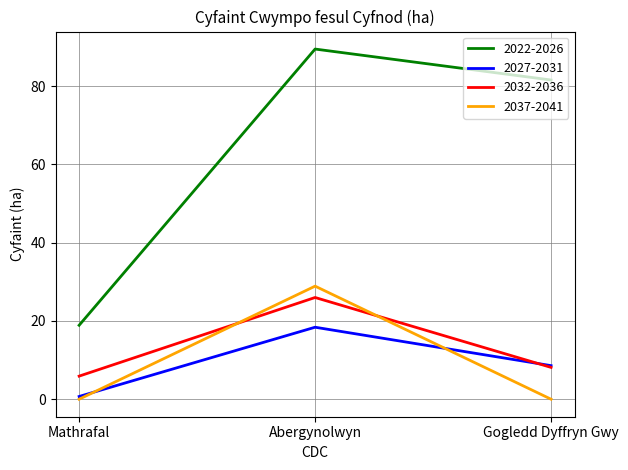

At which category is the sum across all series the highest?

Abergynolwyn